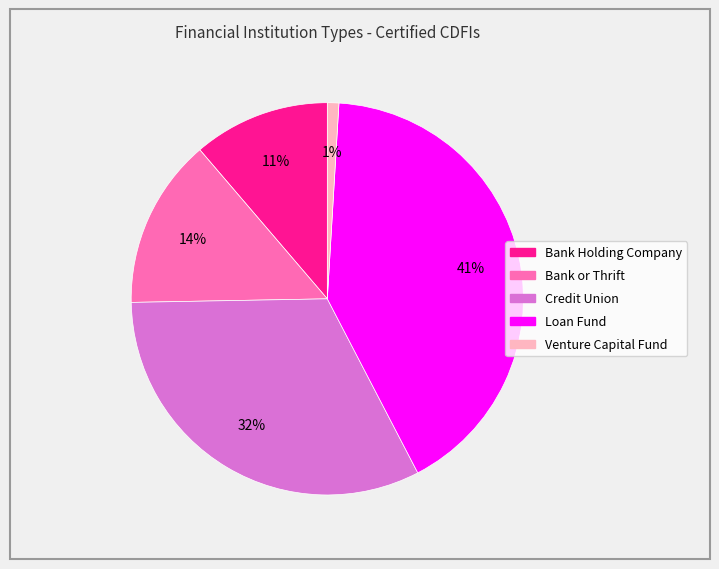

How many segments does this pie chart have?

5